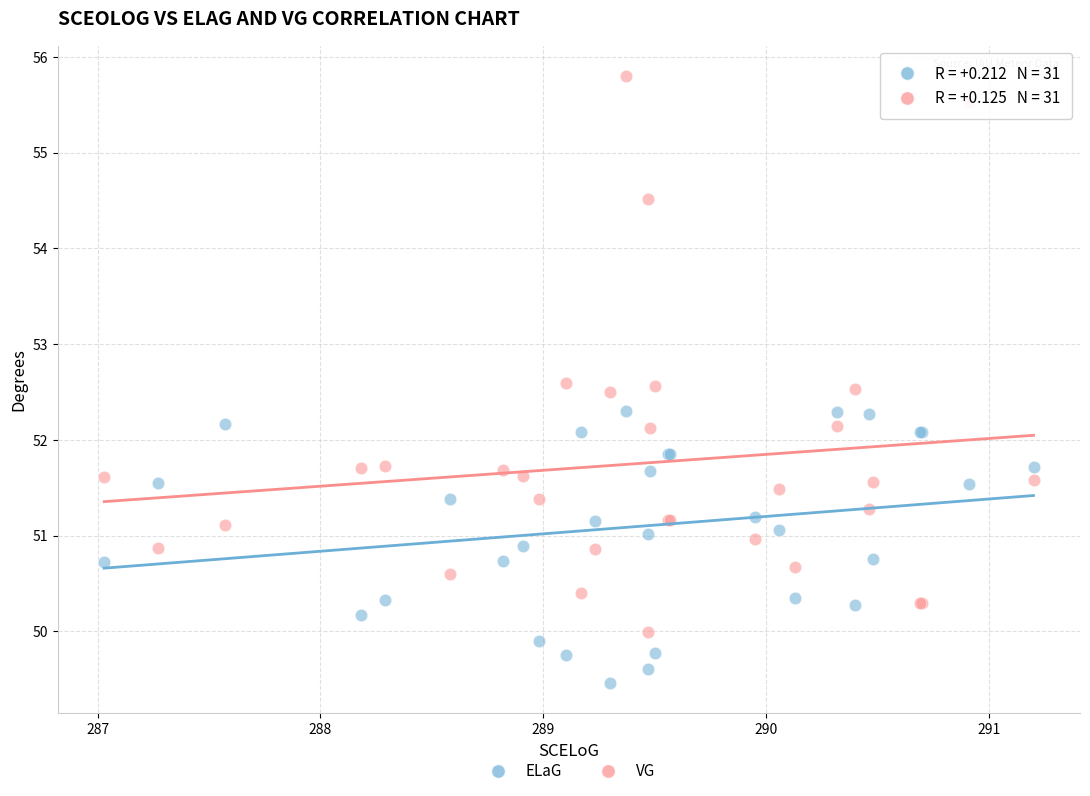

What is the X range (max minus min) for the scatter plot?

4.2